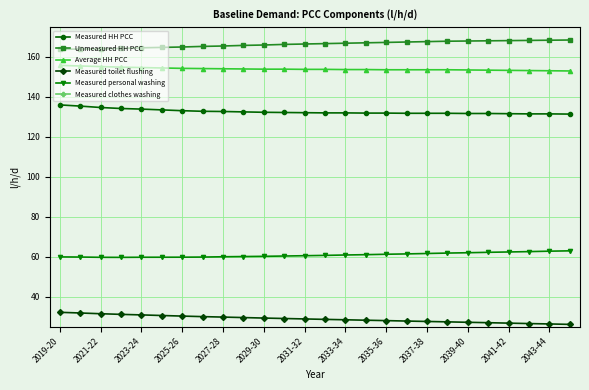

What is the lowest value of the Measured toilet flushing series?

26.1